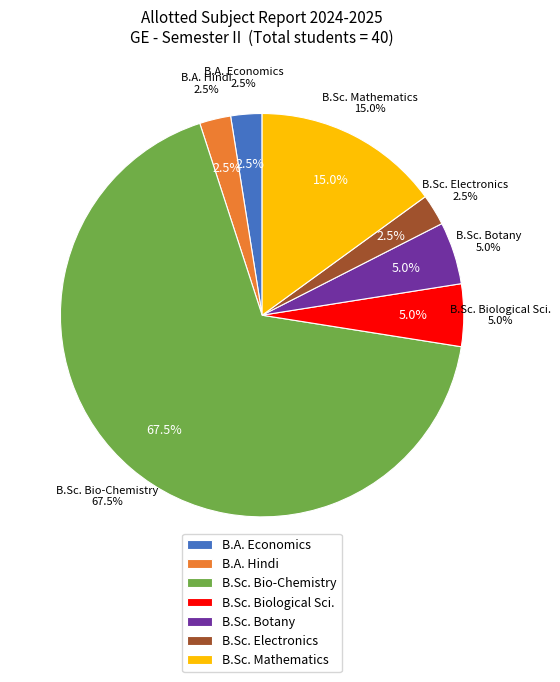

How much of the chart is everything except B. Sc. (Hons.) Bio-Chemistry Semester II?

32.5%